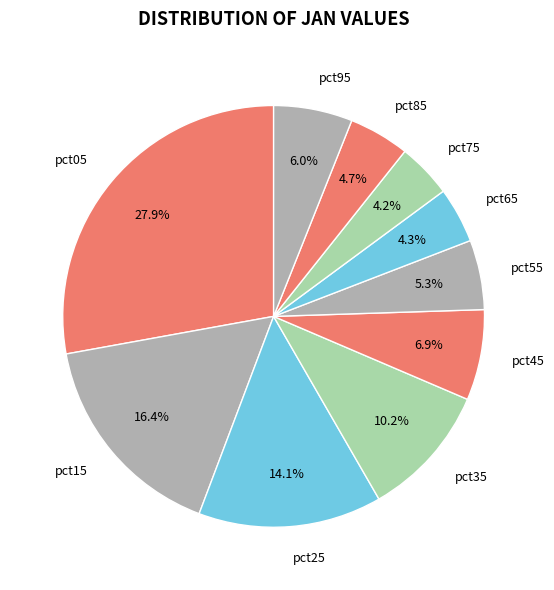

Count the number of slices in the pie.

10